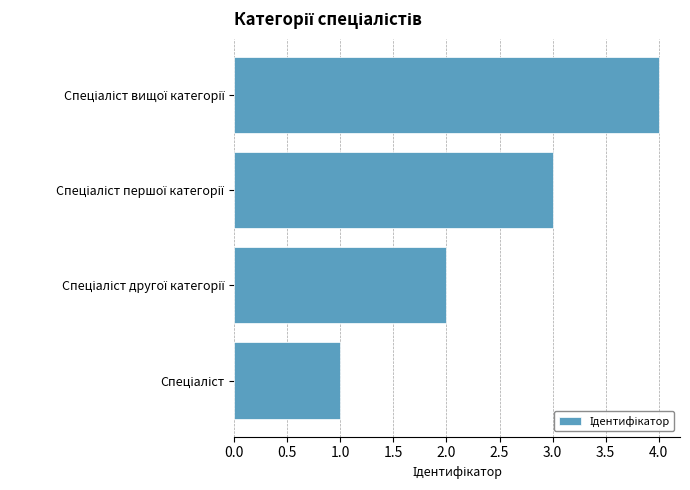

What is the difference between the maximum and minimum values?

3